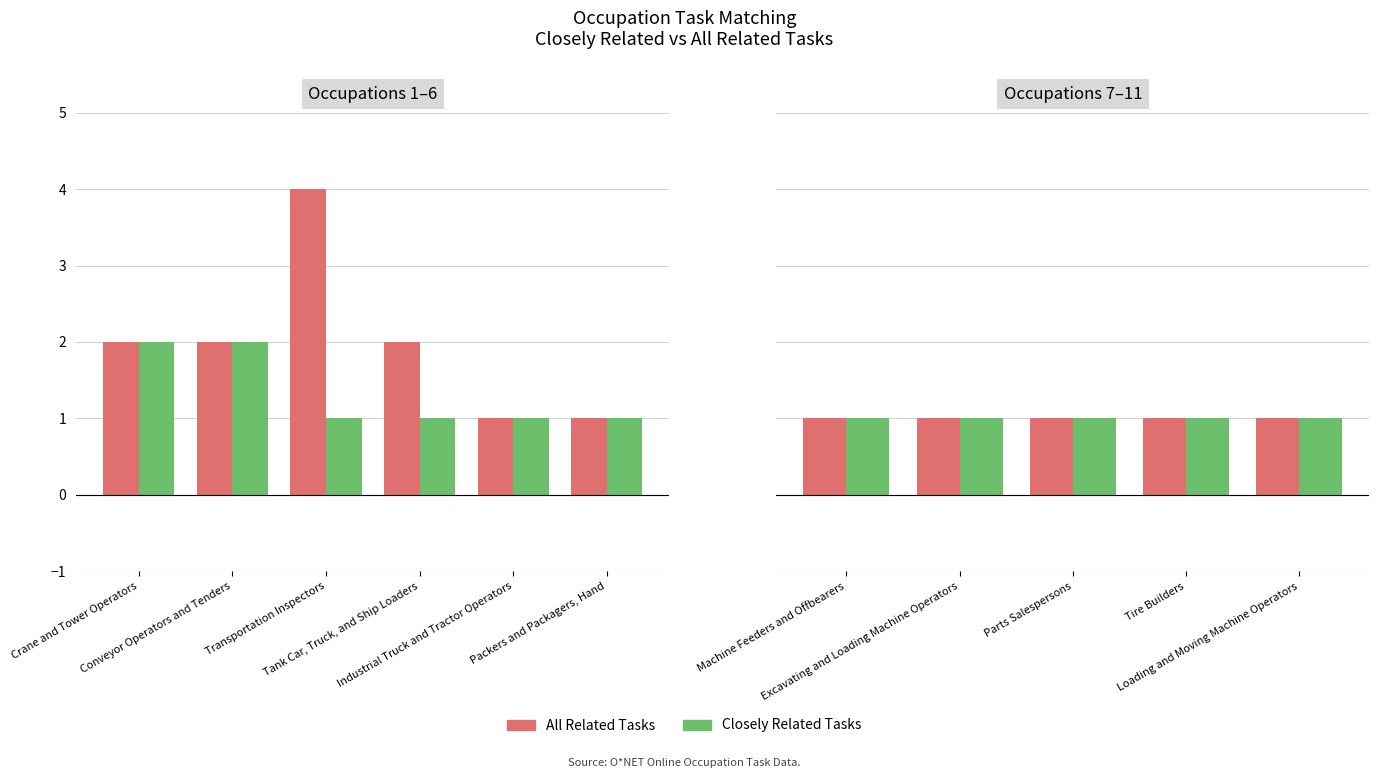

What is the difference between the maximum and minimum values in the All Related Tasks series?

3